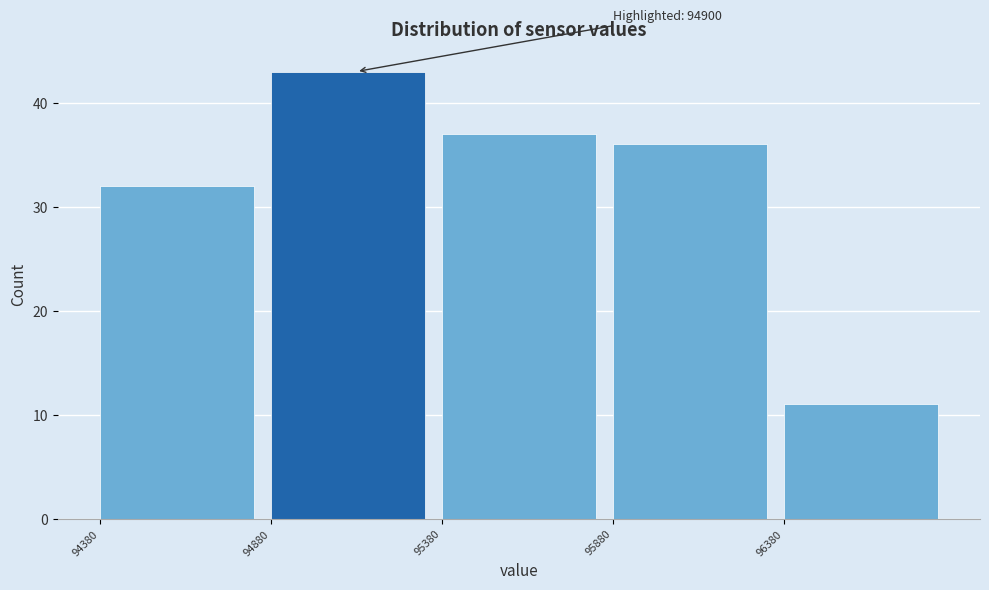

Which range on the x-axis has the tallest bar?

94880 to 95380